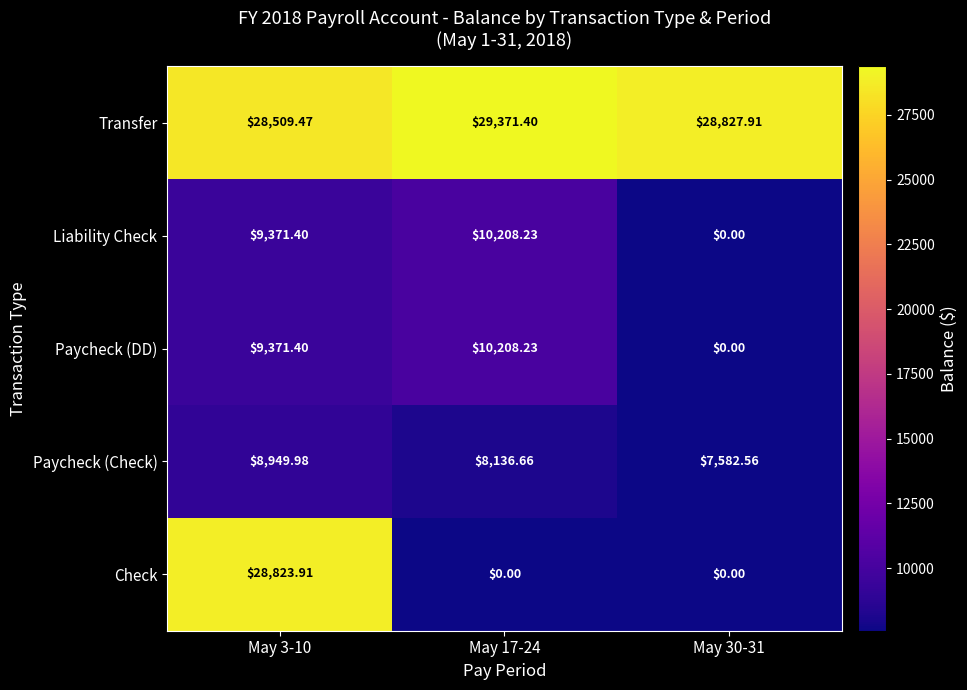

What is the spread (max minus min) of values at May 17-24?

29371.4